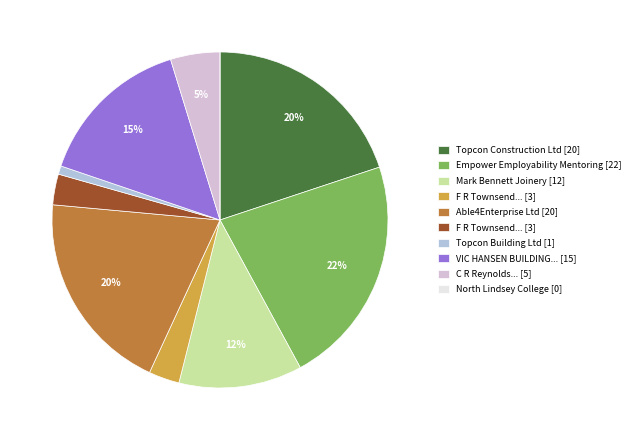

Is there a majority slice in this chart?

No